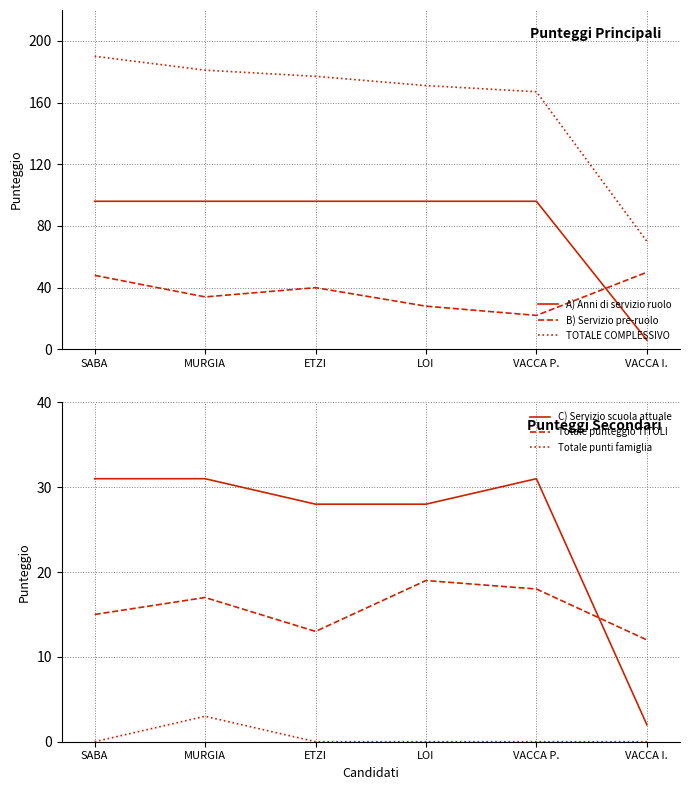

How many data points does each series have?

6